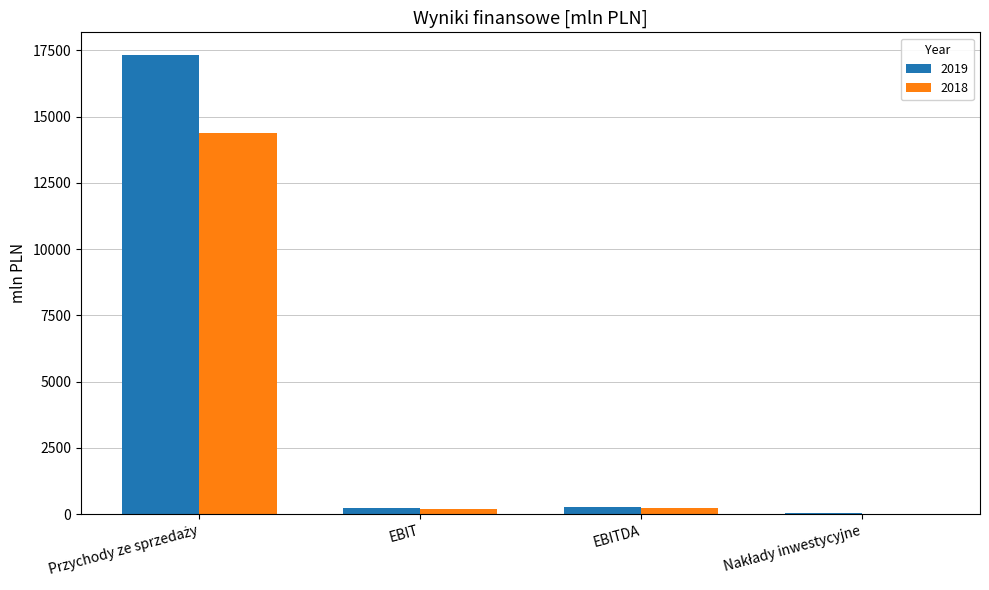

What is the sum of all 2019 values?

17869